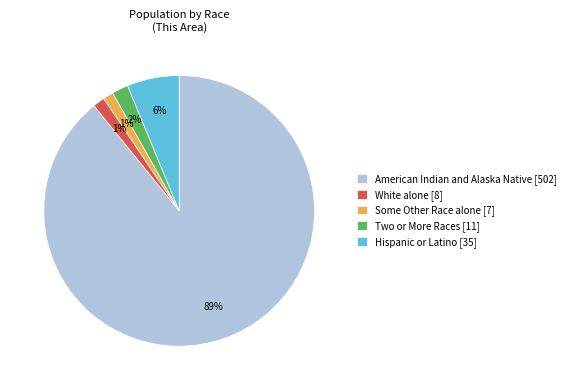

Does American Indian and Alaska Native [502] account for over 50% of the chart?

Yes